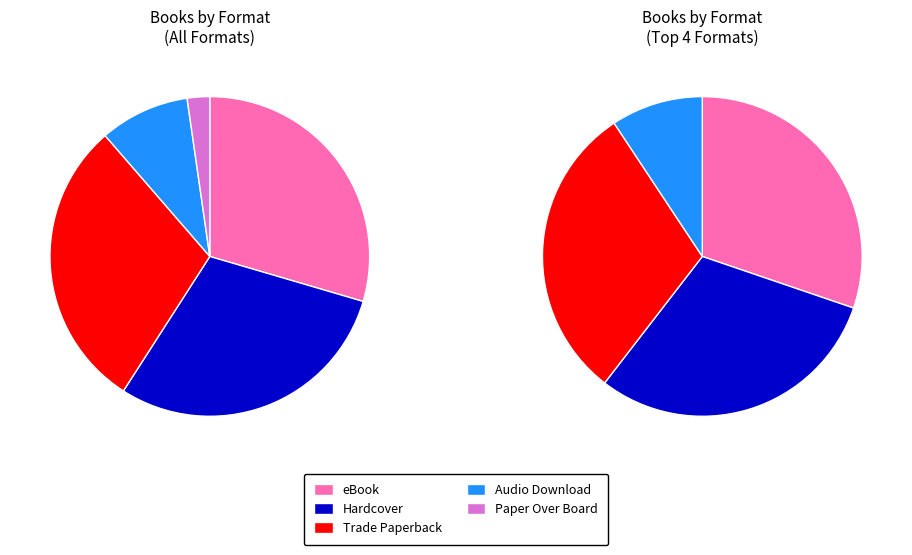

Which has a higher value, Paper Over Board or Trade Paperback?

Trade Paperback